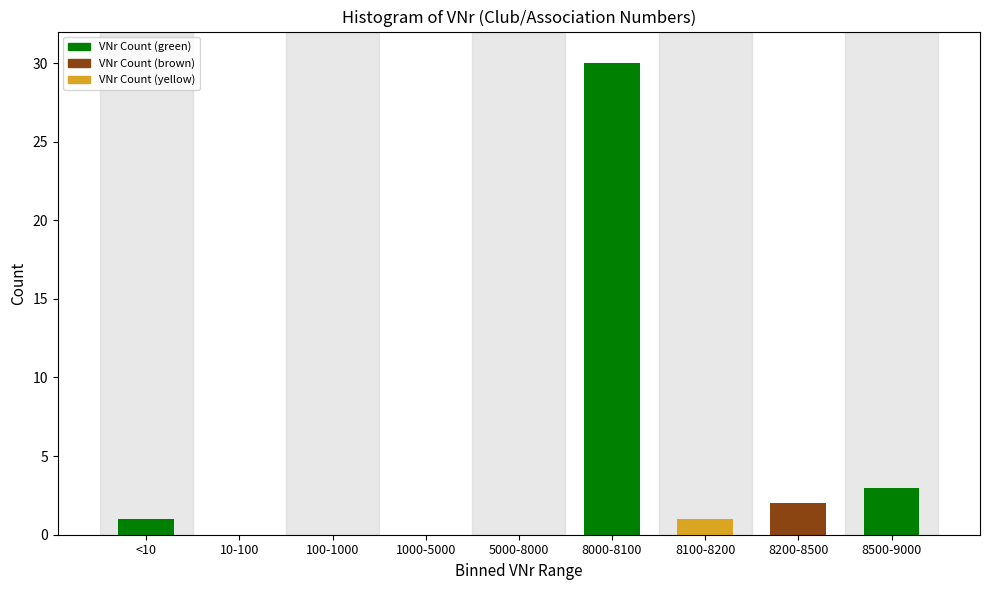

Reading left to right, what are all the values shown in this chart?

<10=1	10-100=0	100-1000=0	1000-5000=0	5000-8000=0	8000-8100=30	8100-8200=1	8200-8500=2	8500-9000=3